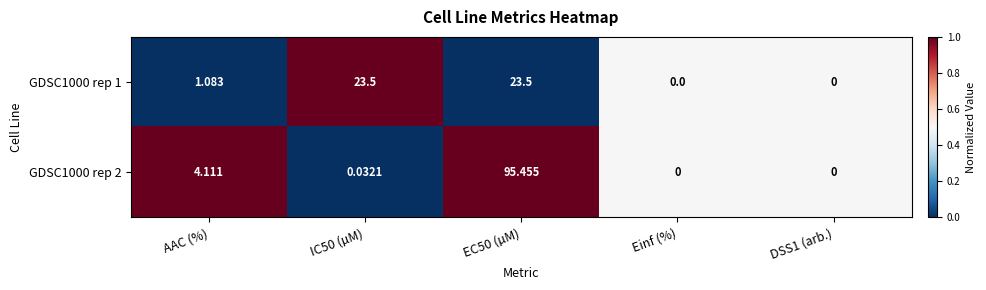

Is the value of GDSC1000 rep 2 at IC50 (µM) greater than the value of GDSC1000 rep 1 at AAC (%)?

No